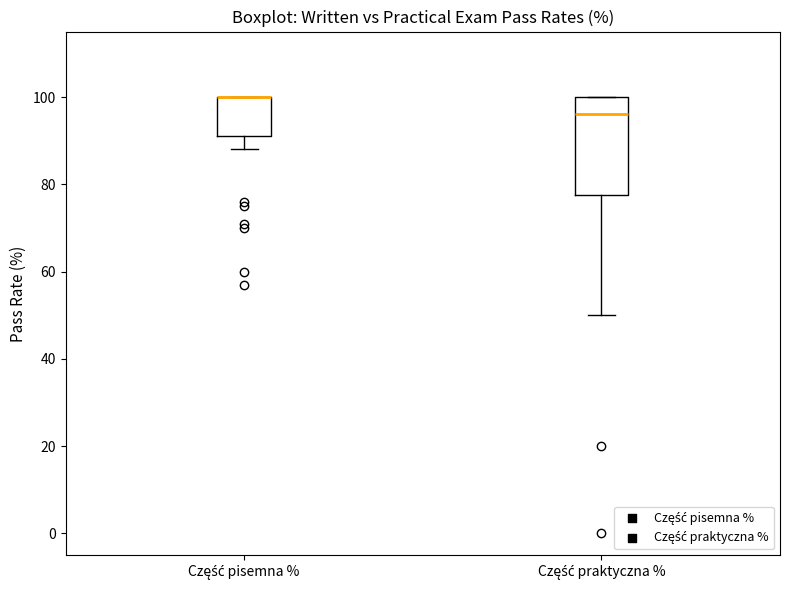

Comparing the boxes themselves (not the whiskers), which one is the tallest?

Część praktyczna %